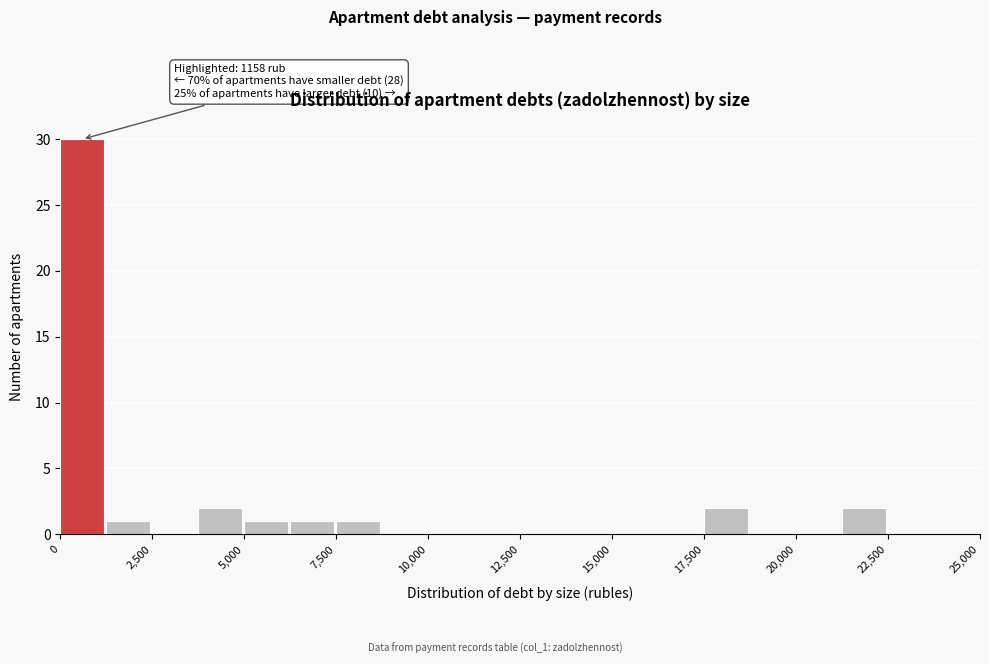

Read against the x-axis, roughly where is the centre of the tallest bar?

500